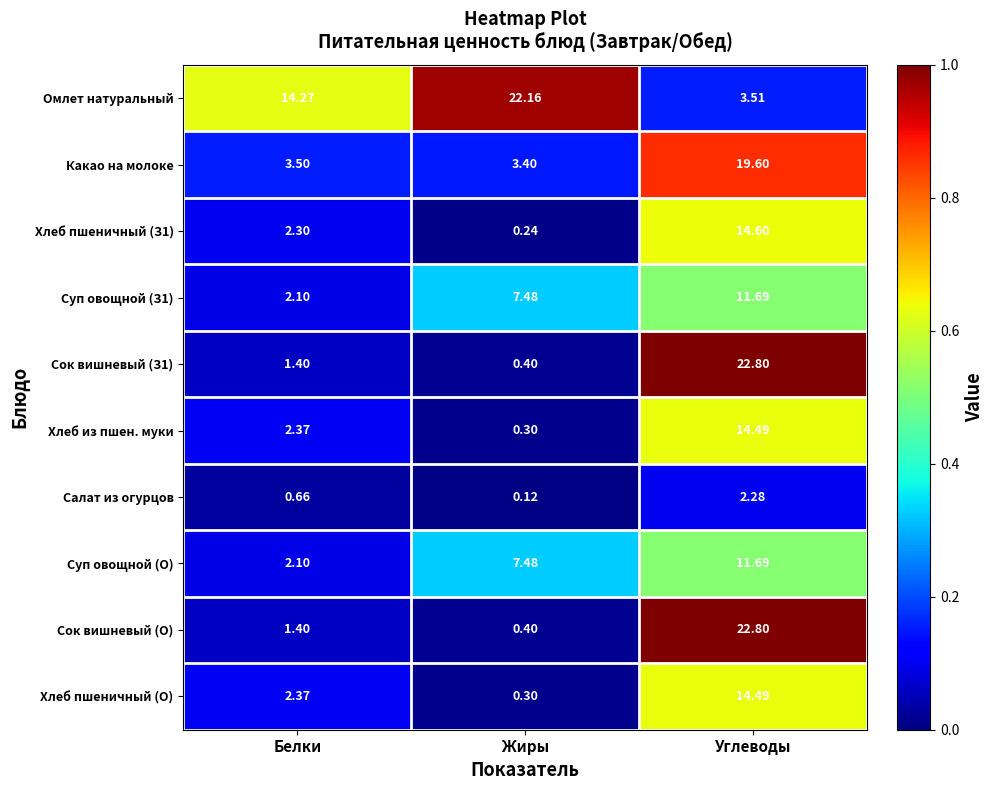

Is the value of Салат из огурцов at Углеводы greater than the value of Суп овощной (О) at Жиры?

No